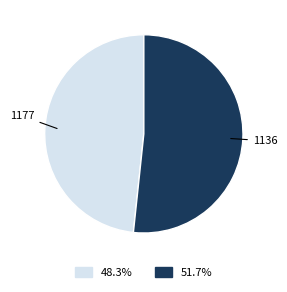

Between 1177 and 1136, which is larger?

1136